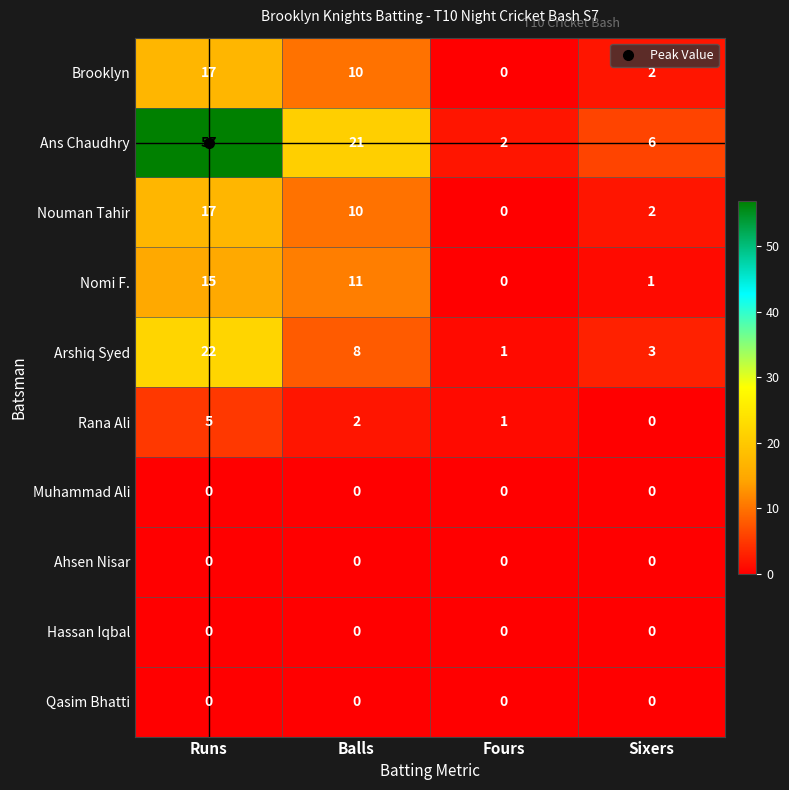

The Arshiq Syed series shows 2 at Sixers. True or false?

False